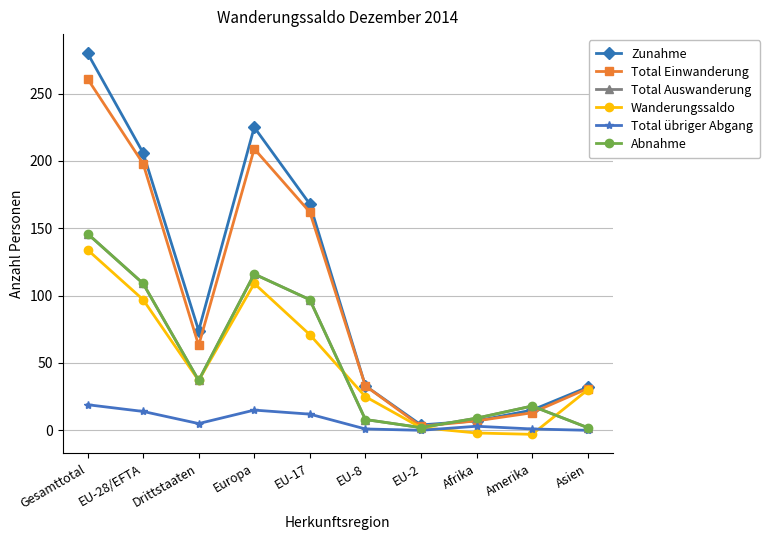

Where is the first local maximum for Total übriger Abgang?

Europa